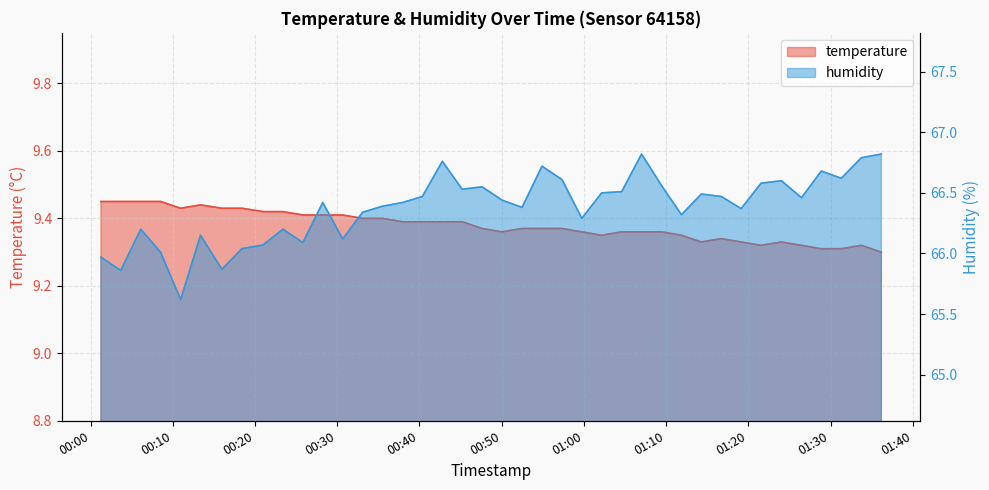

At which label is temperature closest to 9?

2023-02-13T01:36:11